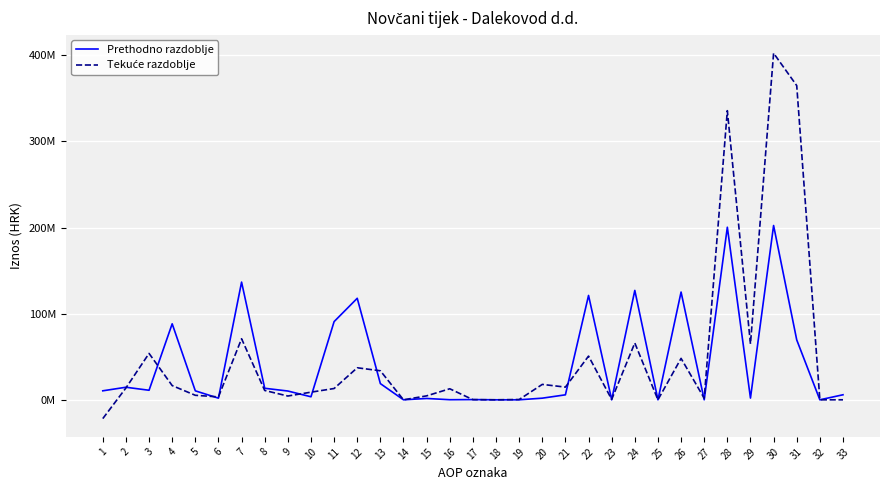

In Tekuće razdoblje, how many points are lower than both neighbors (excluding endpoints)?

10